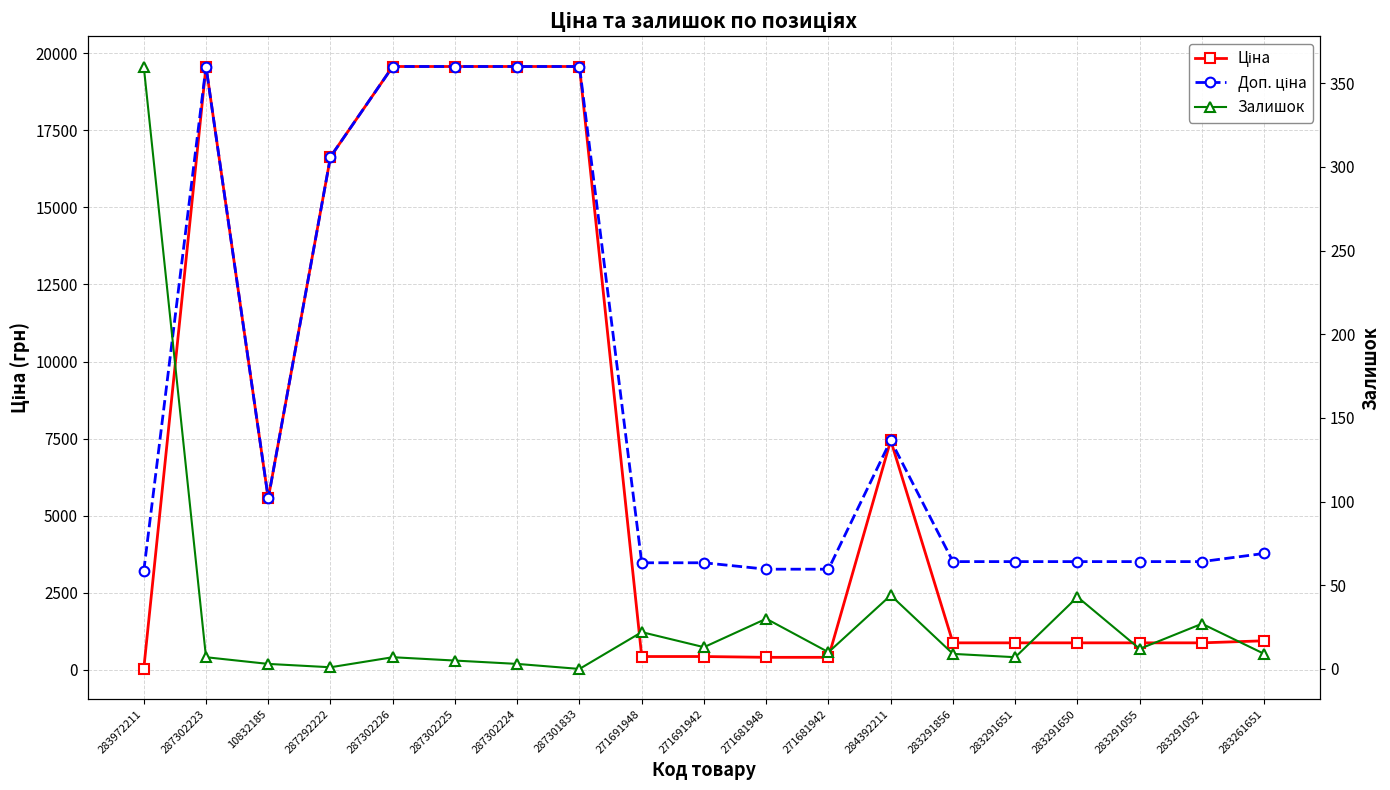

Reading left to right, what are all the values shown in this chart?

Ціна: 283972211=32.0	287302223=19564.9	10832185=5560.3	287292222=16636.8	287302226=19564.9	287302225=19564.9	287302224=19564.9	287301833=19564.9	271691948=434.3	271691942=434.3	271681948=408.2	271681942=408.2	284392211=7444.6	283291856=878.0	283291651=878.0	283291650=878.0	283291055=878.0	283291052=878.0	283261651=944.2
Доп. ціна: 283972211=3205.0	287302223=19564.9	10832185=5560.3	287292222=16636.8	287302226=19564.9	287302225=19564.9	287302224=19564.9	287301833=19564.9	271691948=3474.1	271691942=3474.1	271681948=3265.8	271681942=3265.8	284392211=7444.6	283291856=3511.9	283291651=3511.9	283291650=3511.9	283291055=3511.9	283291052=3511.9	283261651=3777.0
Залишок: 283972211=360.0	287302223=7.0	10832185=3.0	287292222=1.0	287302226=7.0	287302225=5.0	287302224=3.0	287301833=0.0	271691948=22.0	271691942=13.0	271681948=30.0	271681942=10.0	284392211=44.0	283291856=9.0	283291651=7.0	283291650=43.0	283291055=12.0	283291052=27.0	283261651=9.0